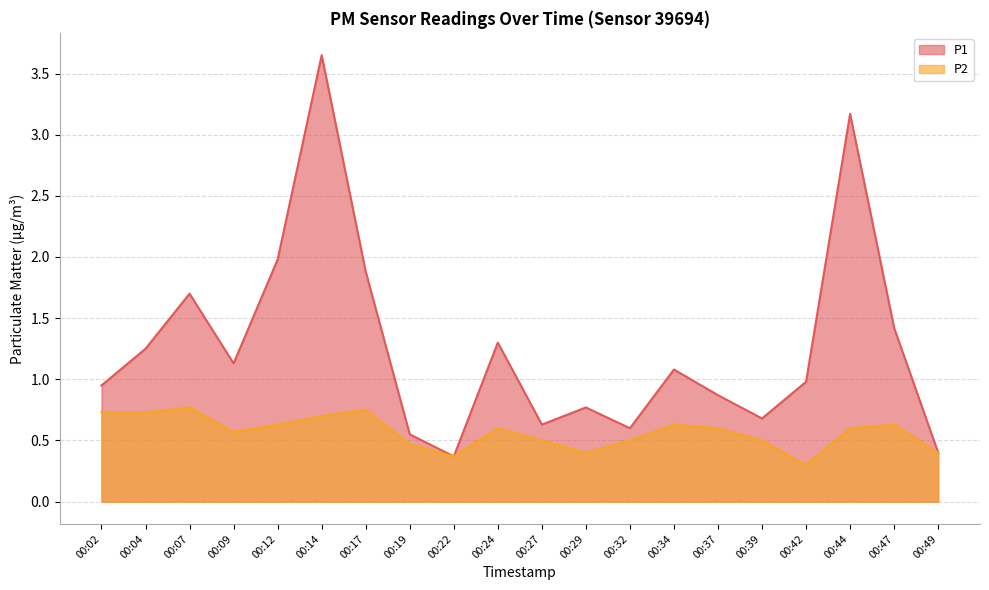

Does the chart display data point markers on the line(s)?

No